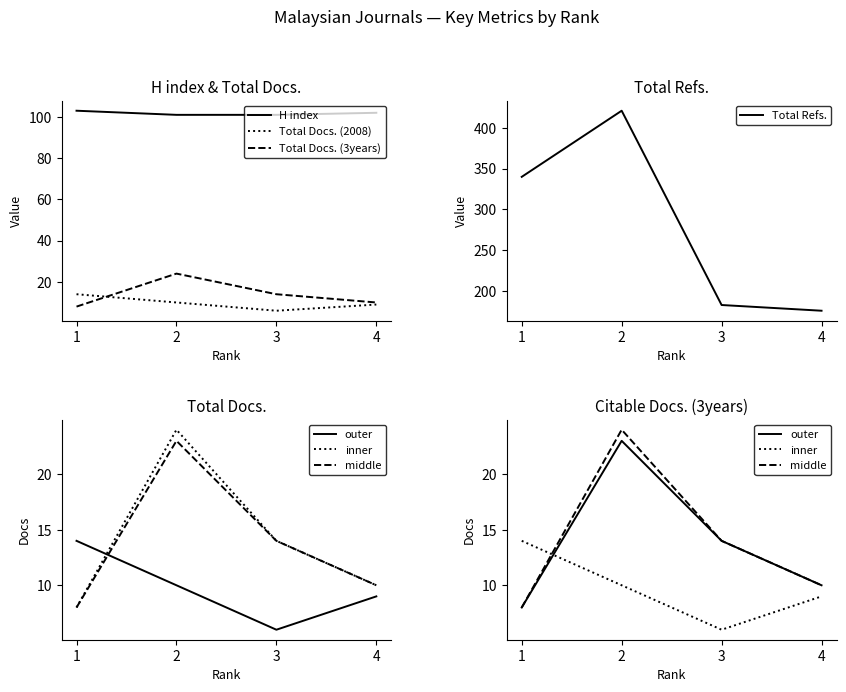

What is the minimum value shown in the chart?

6